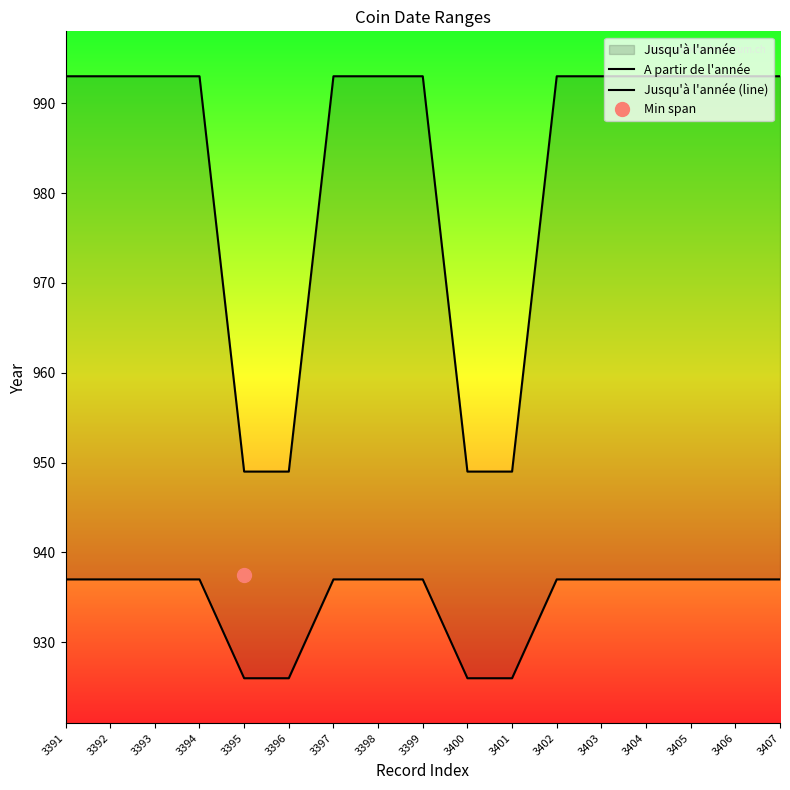

True or false: Jusqu'à l'année (line) and A partir de l'année cross at least once.

False